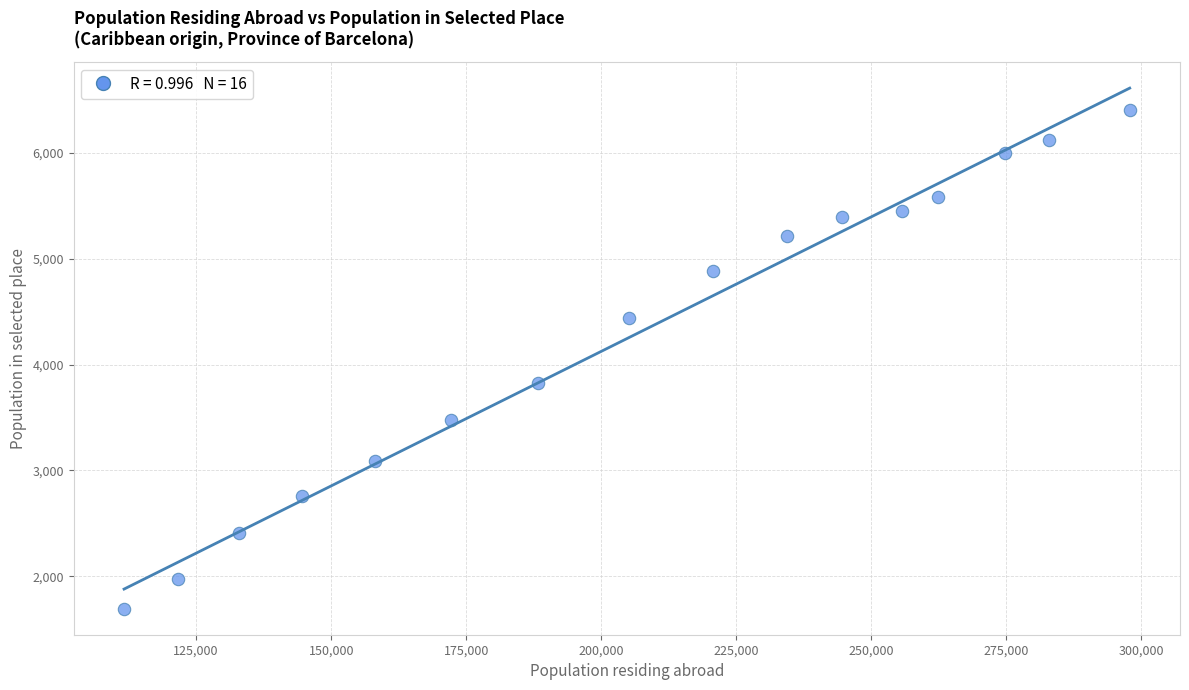

What is the range of X values (max minus min)?

186195